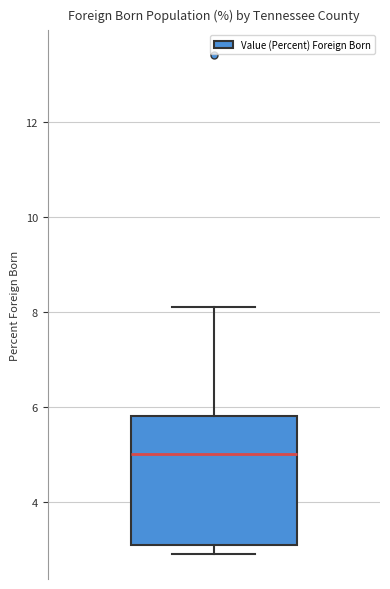

Read this box plot against the y-axis: the position of the median line, the range covered by the box, and the ends of both whiskers. The values are not printed on the chart, so give them approximately, as read against the axis.

median 5.0, box 3.2 to 5.8, whiskers 3.0 to 8.2